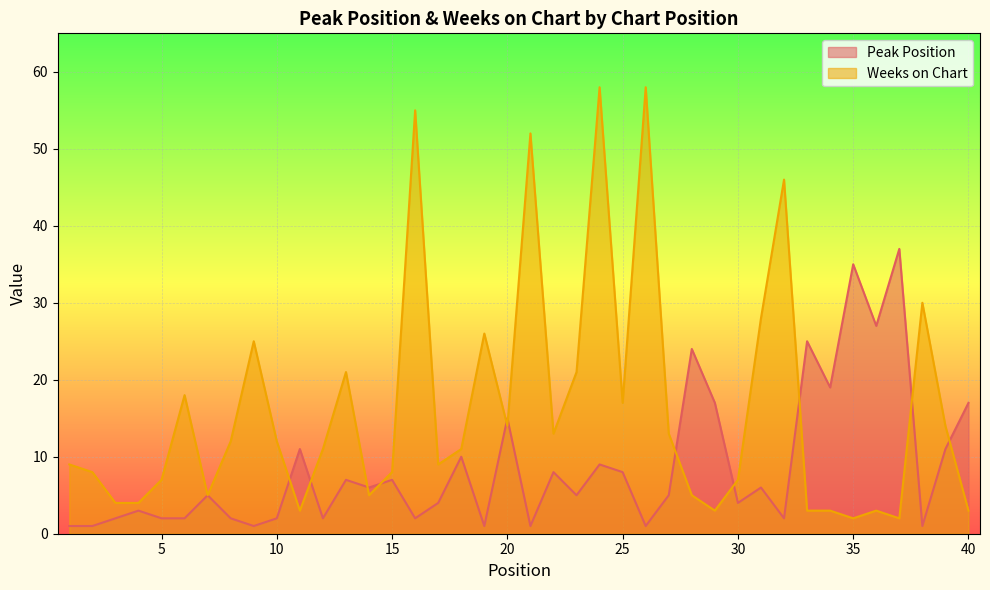

Where is the first local minimum for Peak Position?

9